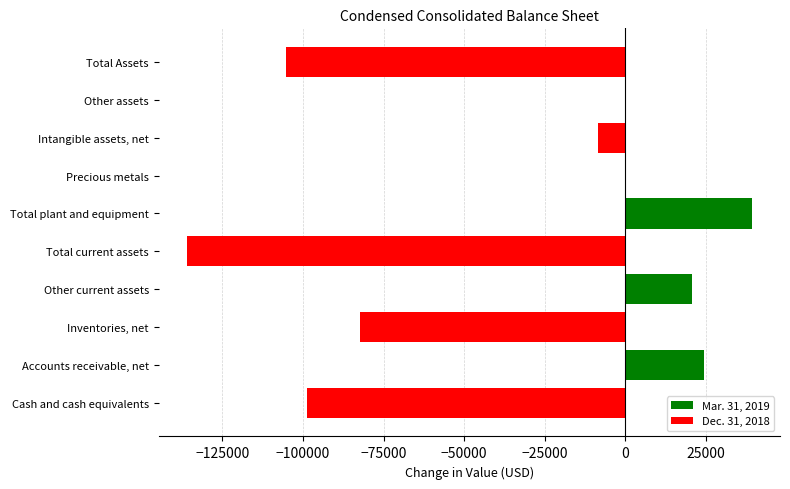

True or false: Mar. 31, 2019 has a value of 19812 at Total current assets.

False